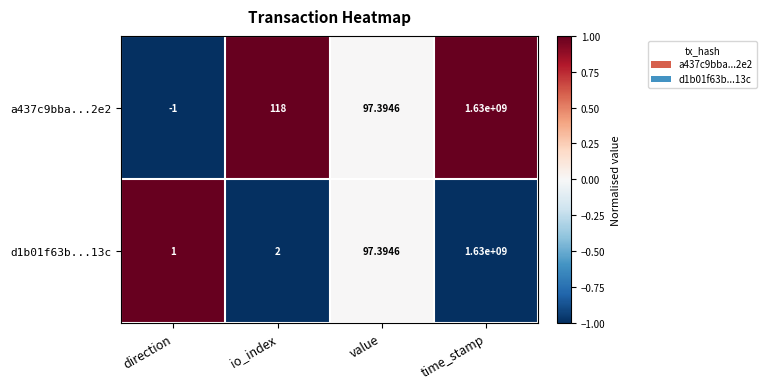

At which category is the sum across all series the highest?

time_stamp